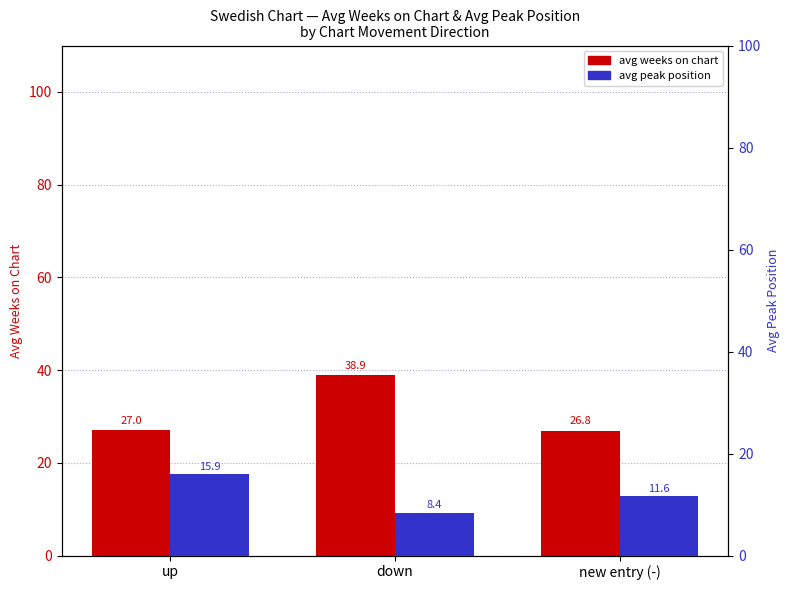

What is the smallest value displayed?

8.4